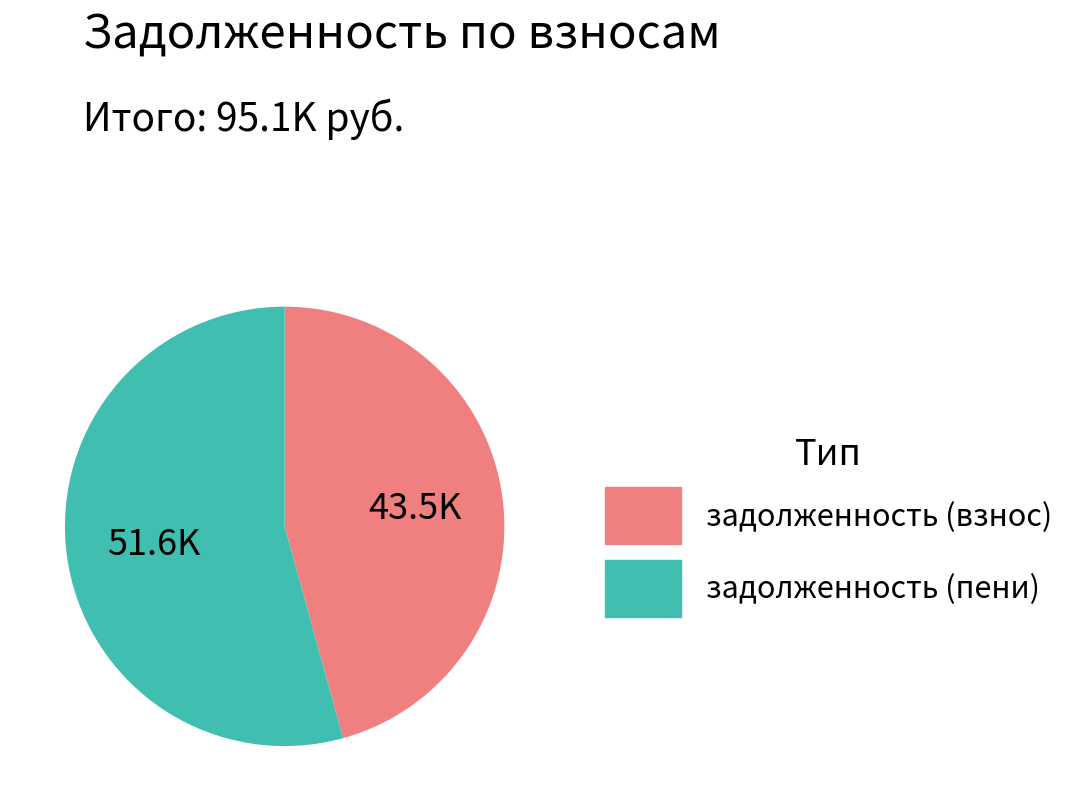

Do задолженность (взнос) and задолженность (пени) together represent more than half of the pie?

Yes